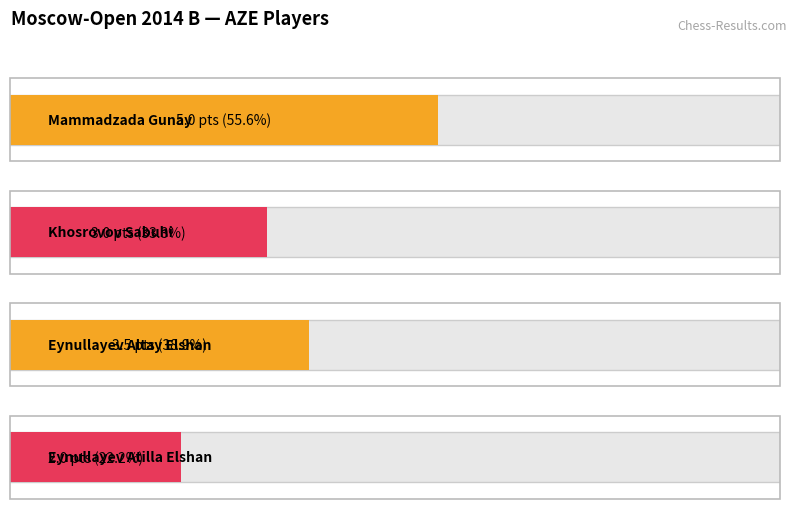

How many distinct data groups are displayed?

1